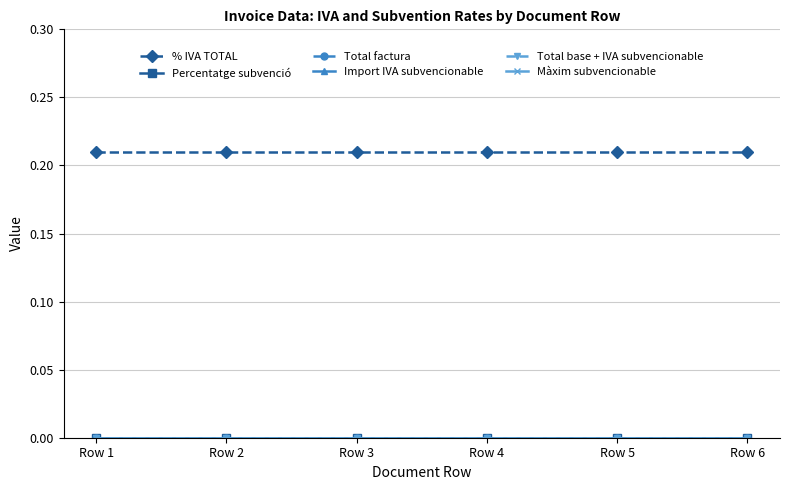

Count the number of data series in this chart.

6